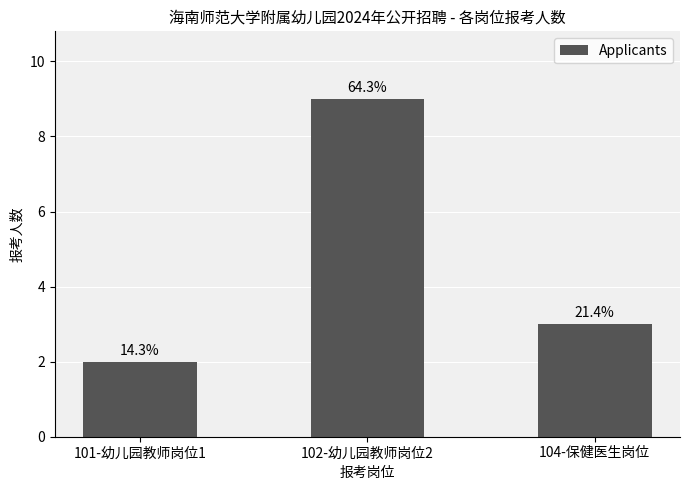

Does the chart contain any negative values?

No